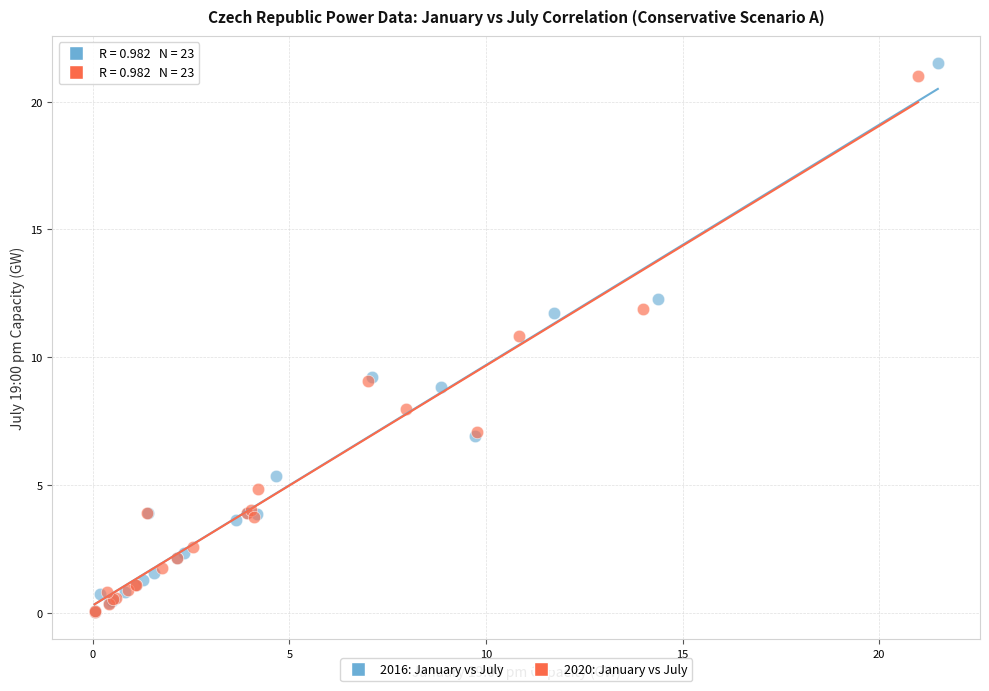

Which series has the widest spread of Y values?

2016: January vs July